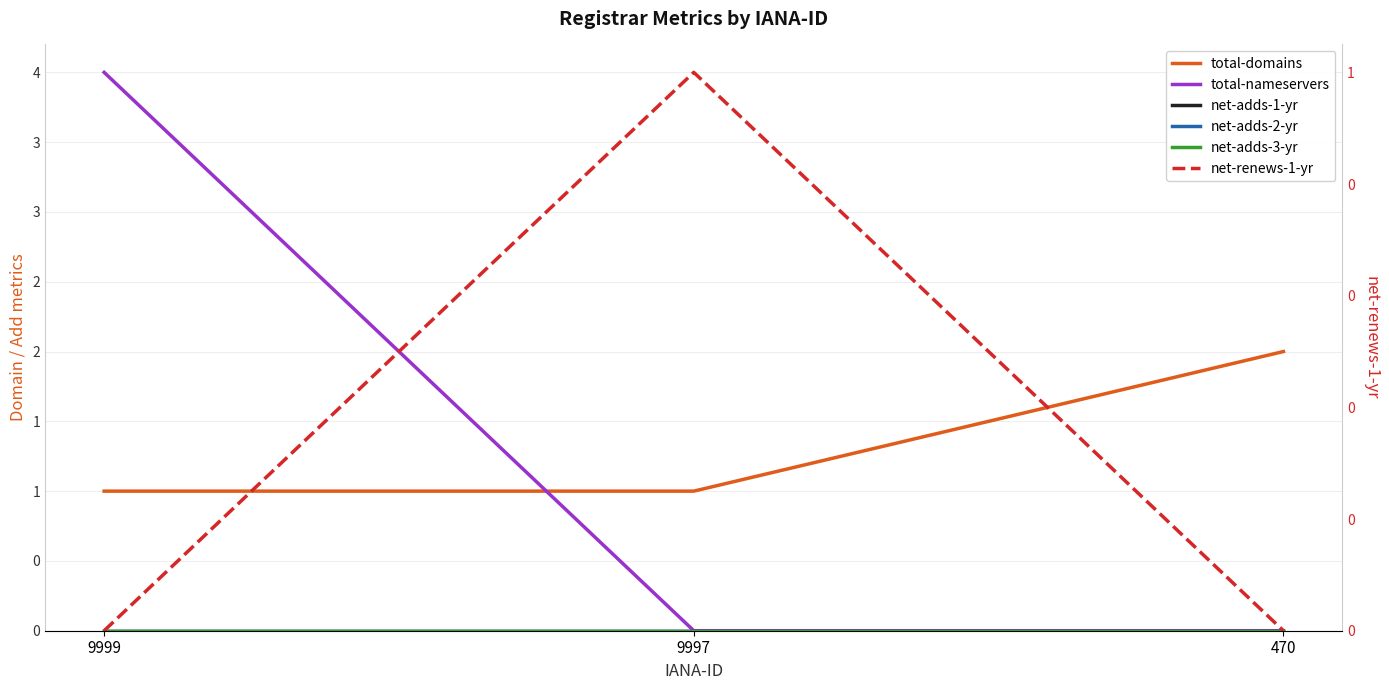

Reading left to right, transcribe all the data shown in this chart.

total-domains: 9999=1	9997=1	470=2
total-nameservers: 9999=4	9997=0	470=0
net-adds-1-yr: 9999=0	9997=0	470=0
net-adds-2-yr: 9999=0	9997=0	470=0
net-adds-3-yr: 9999=0	9997=0	470=0
net-renews-1-yr: 9999=0	9997=1	470=0